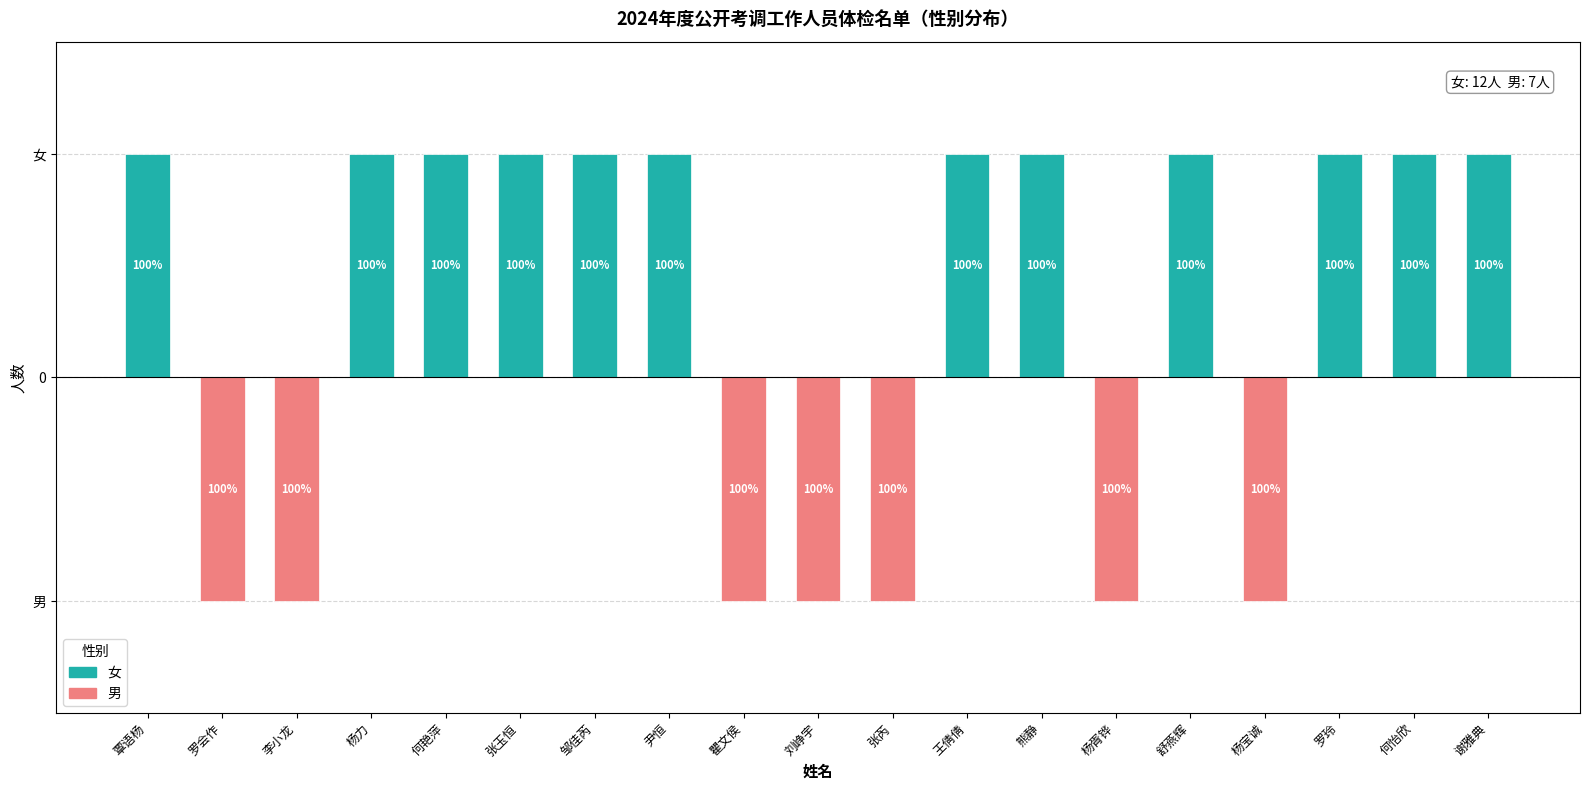

Which category has the highest value in the 男 series?

覃语杨